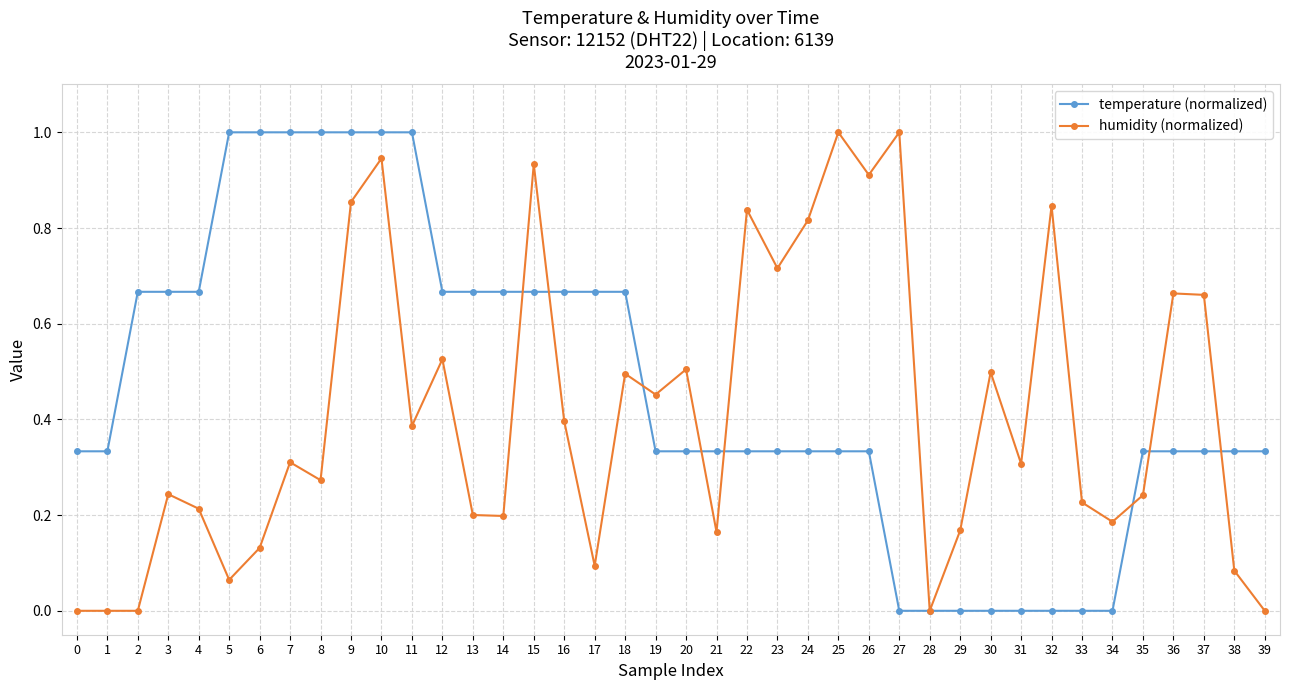

What is the sum of the humidity (normalized) values at 18 and 30?

1.0